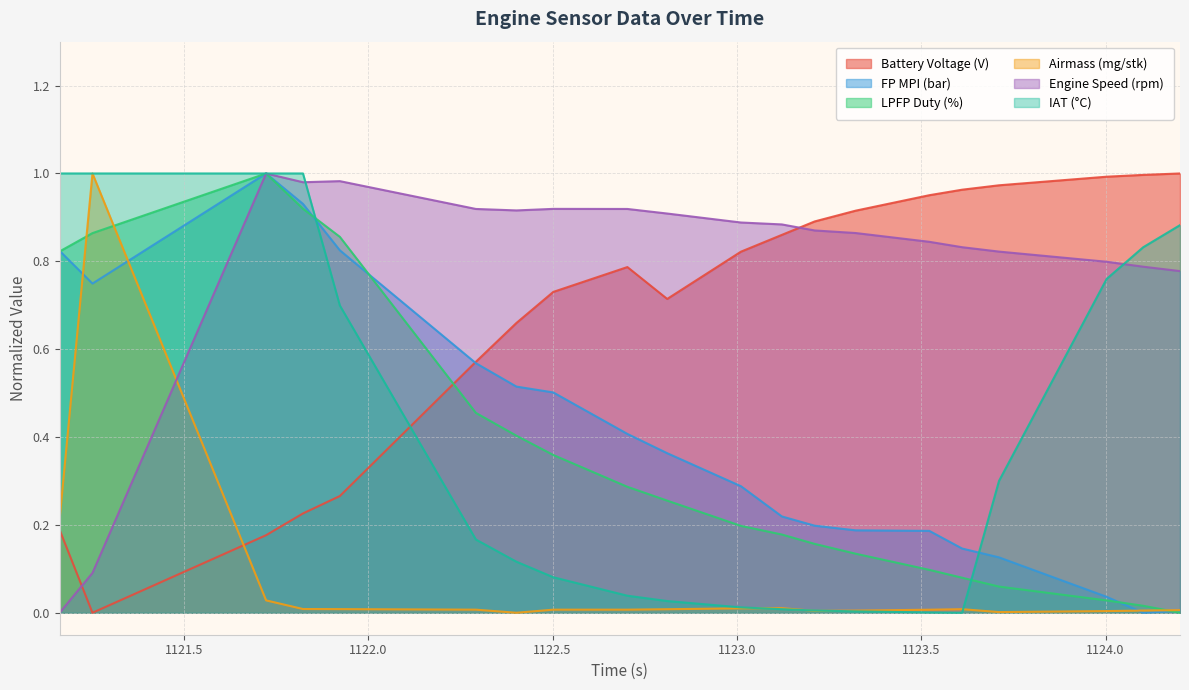

Which series changed the most between 1122.703 and 1123.711?

FP MPI (bar)